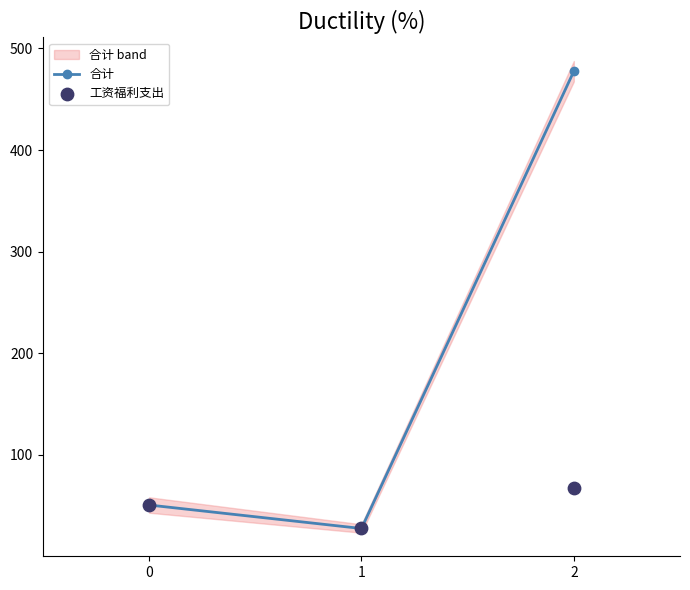

What are all the series names shown in the legend?

合计, 工资福利支出